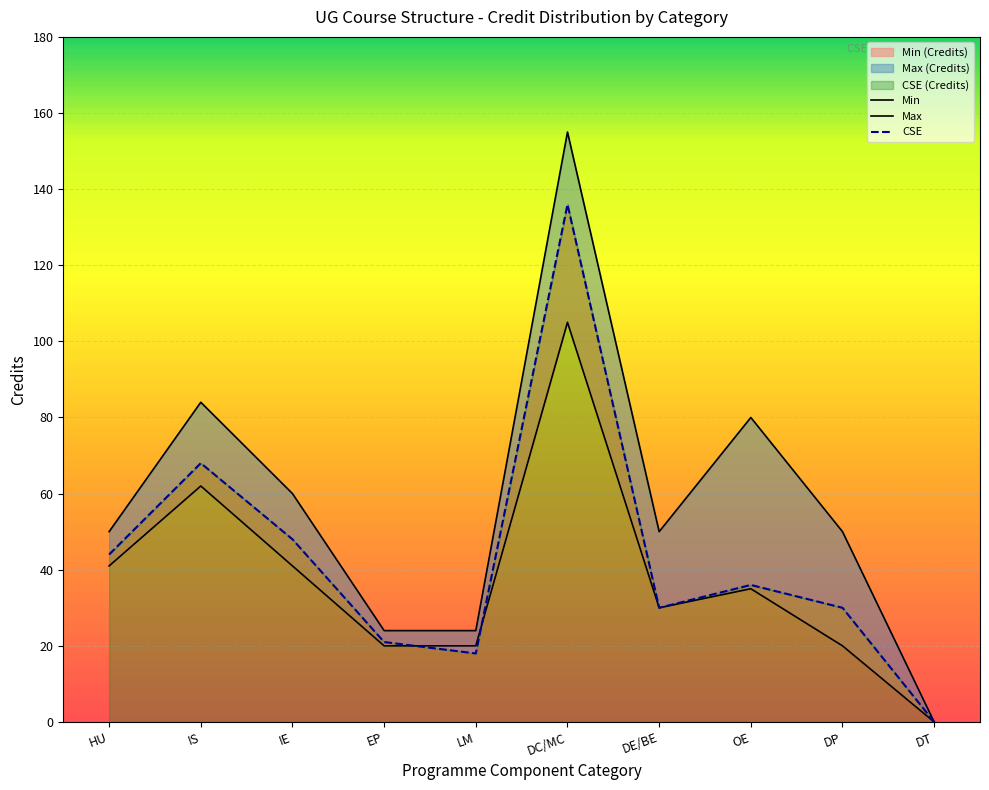

Which series changed the most between EP and OE?

Max (Credits)